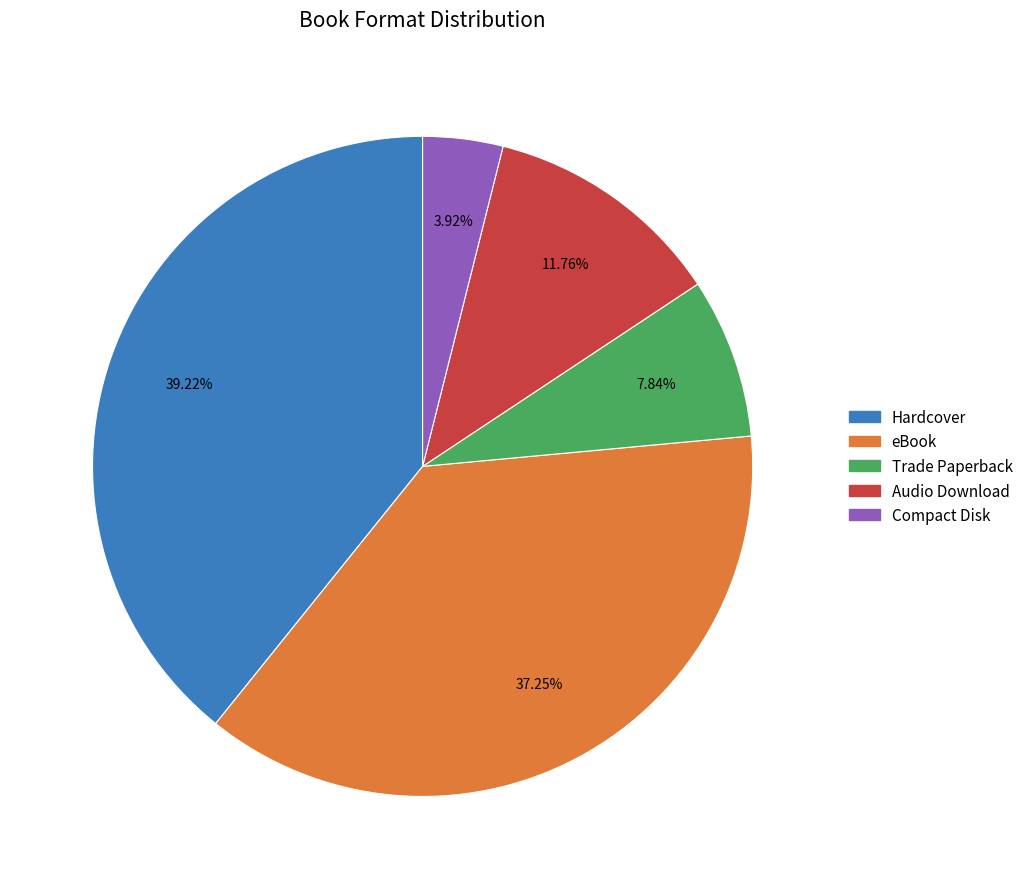

Does eBook represent more than half of the total?

No